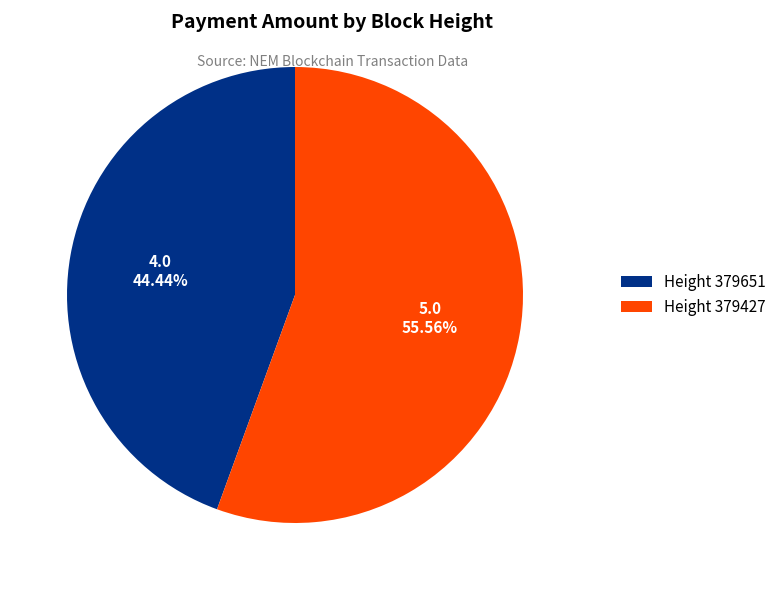

Is the sum of Height 379427 and Height 379651 greater than half?

Yes